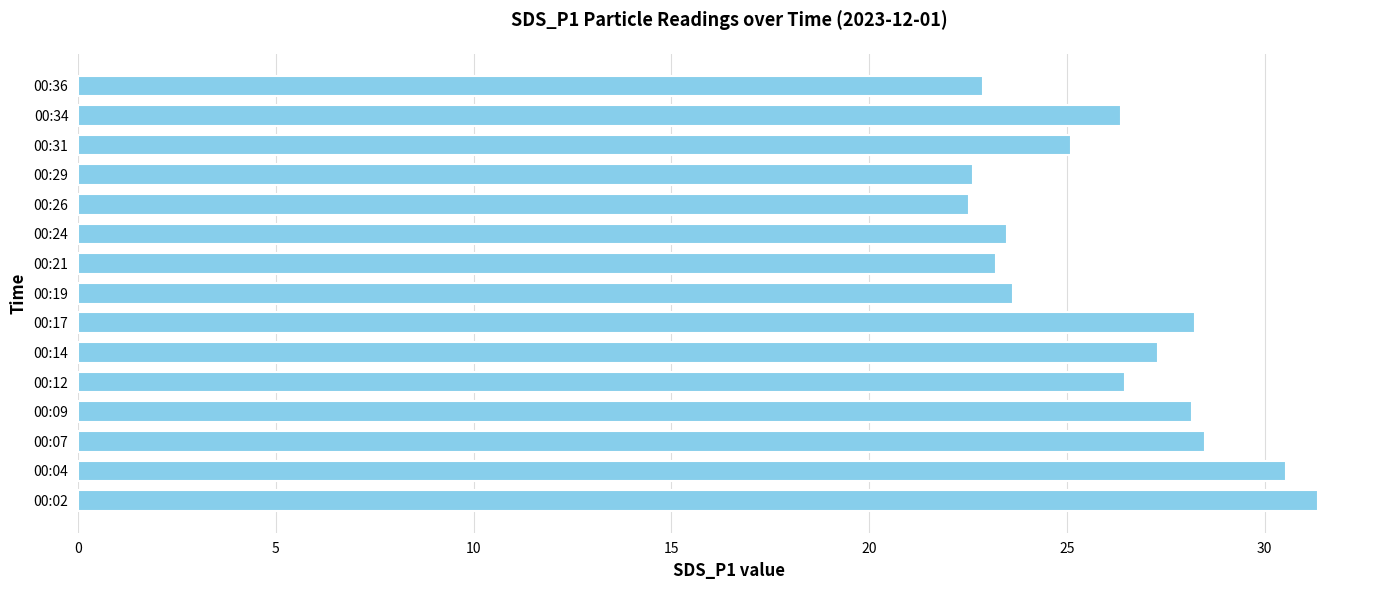

The value at 00:07 is 39.4. True or false?

False